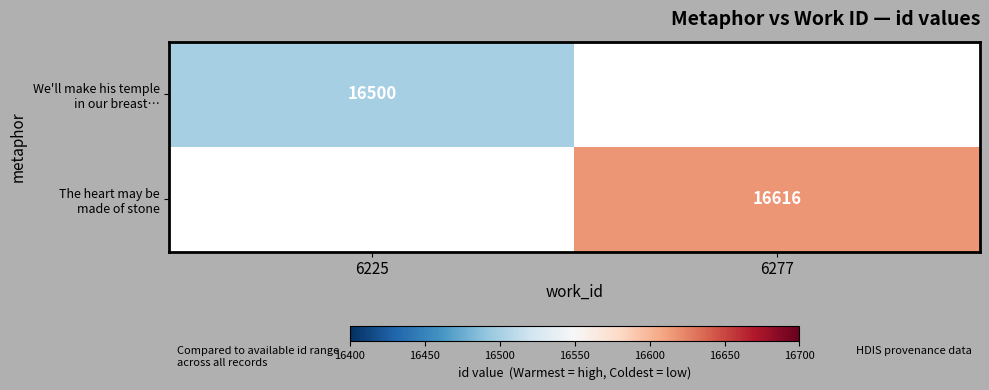

How many categories are shown in the chart?

2